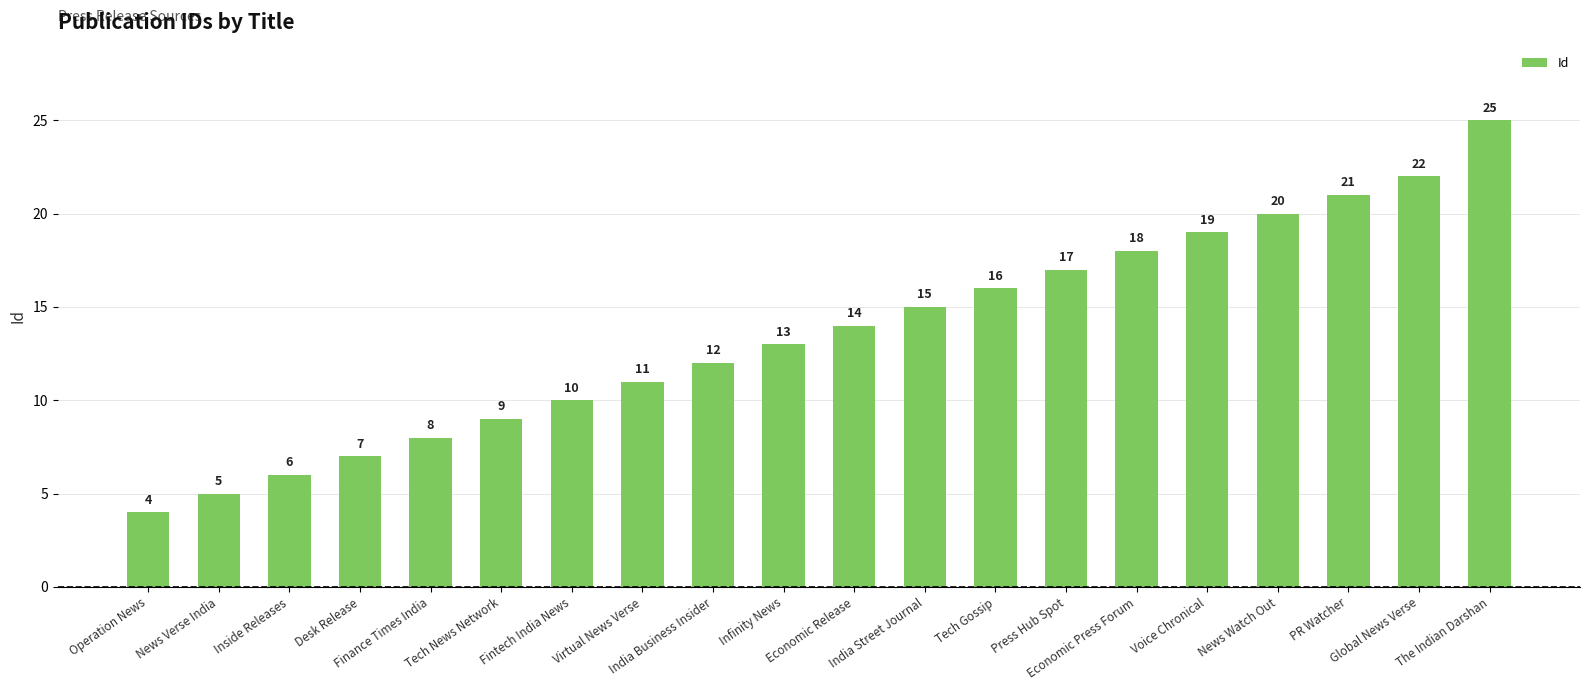

How many values are below 14?

10